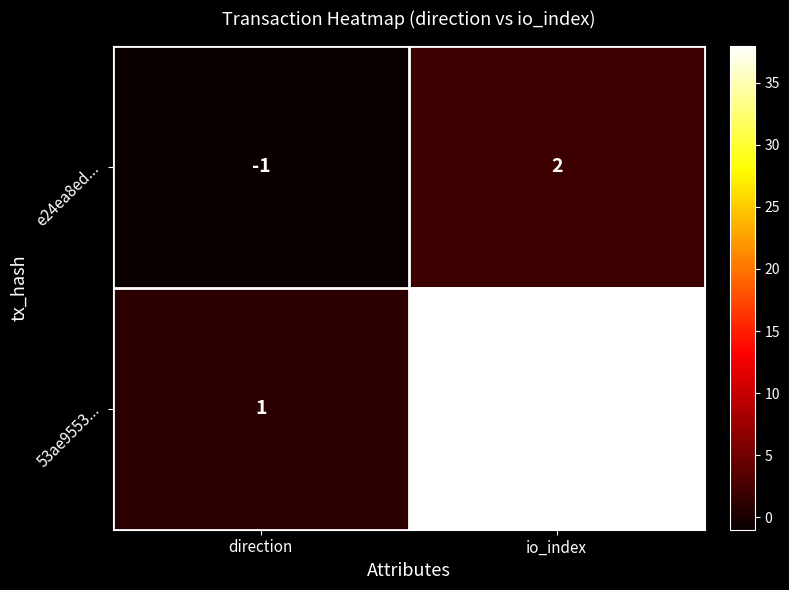

Which series changed the most between direction and io_index?

53ae9553...